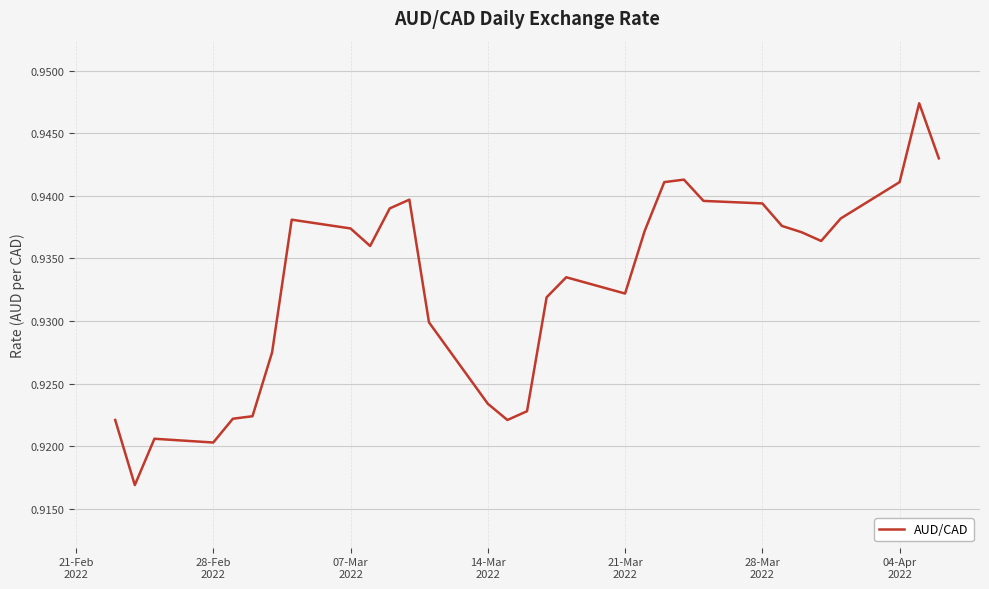

Does the chart display data point markers on the line(s)?

No